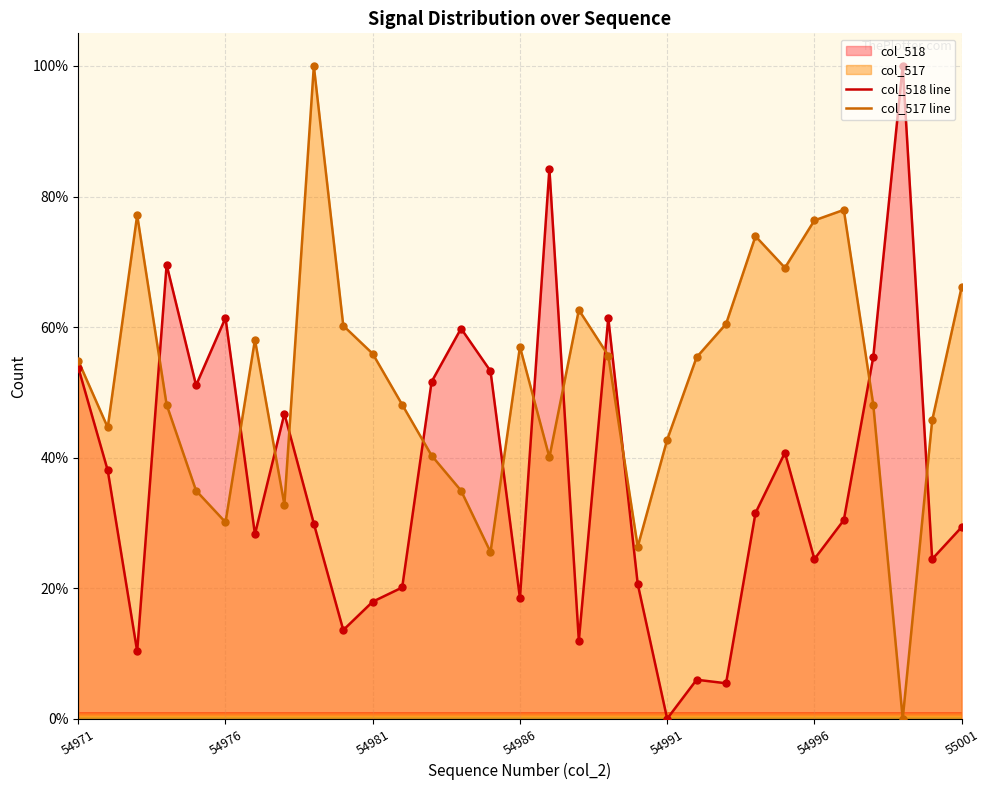

What is the total value across all series at 29?

70.2